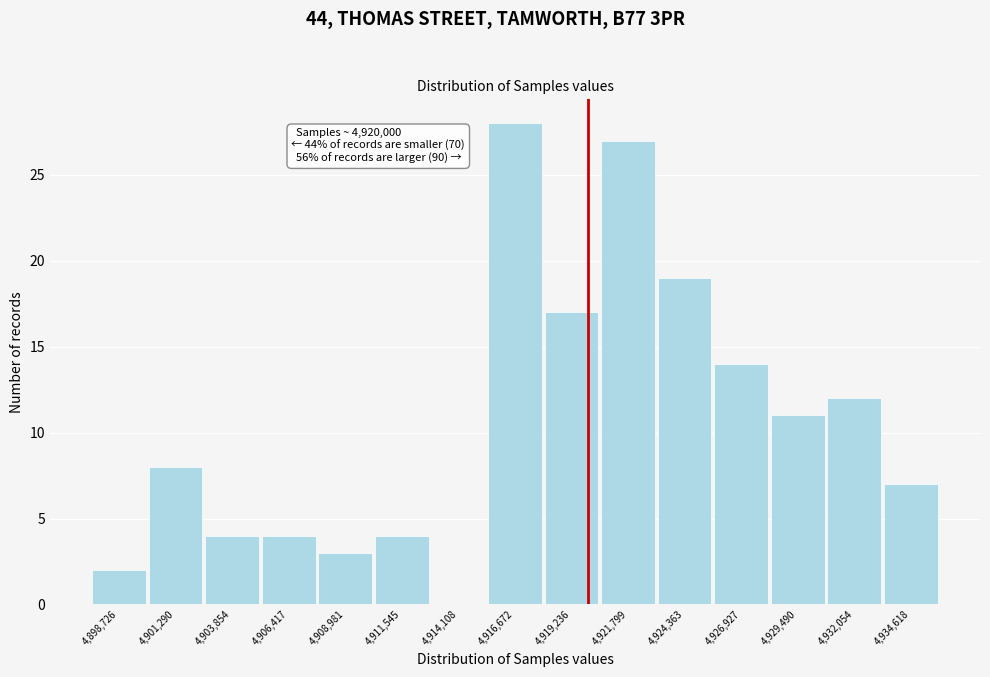

Over which range of the x-axis is the bar tallest?

4915500 to 4918000